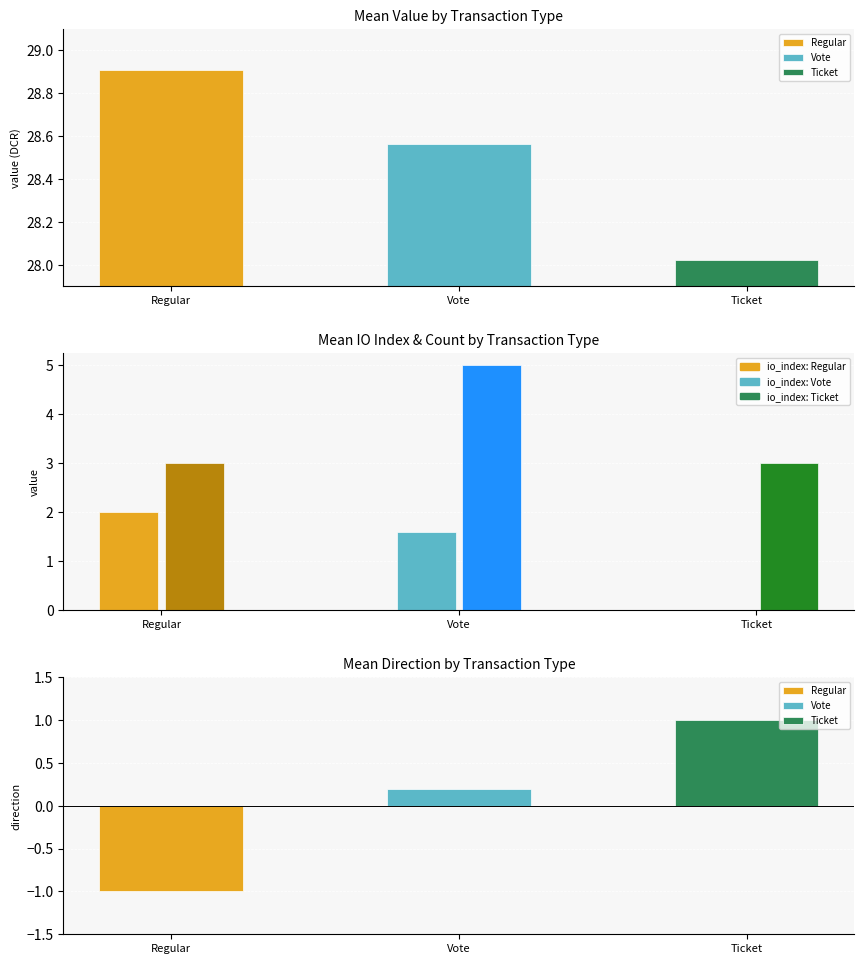

Reading left to right, list all the values displayed in this chart.

Mean io_index: 2.0	1.6	0.0
Count: 3.0	5.0	3.0